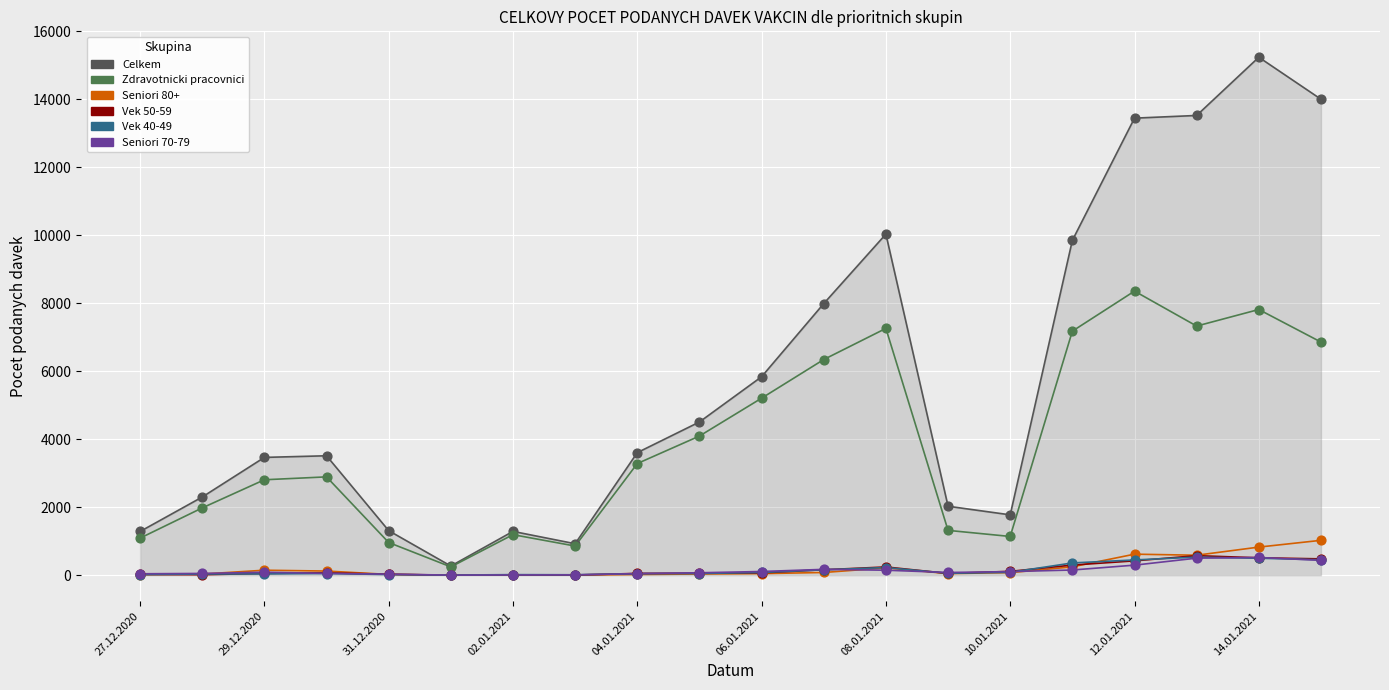

Which series has the largest range (max minus min)?

Celkem